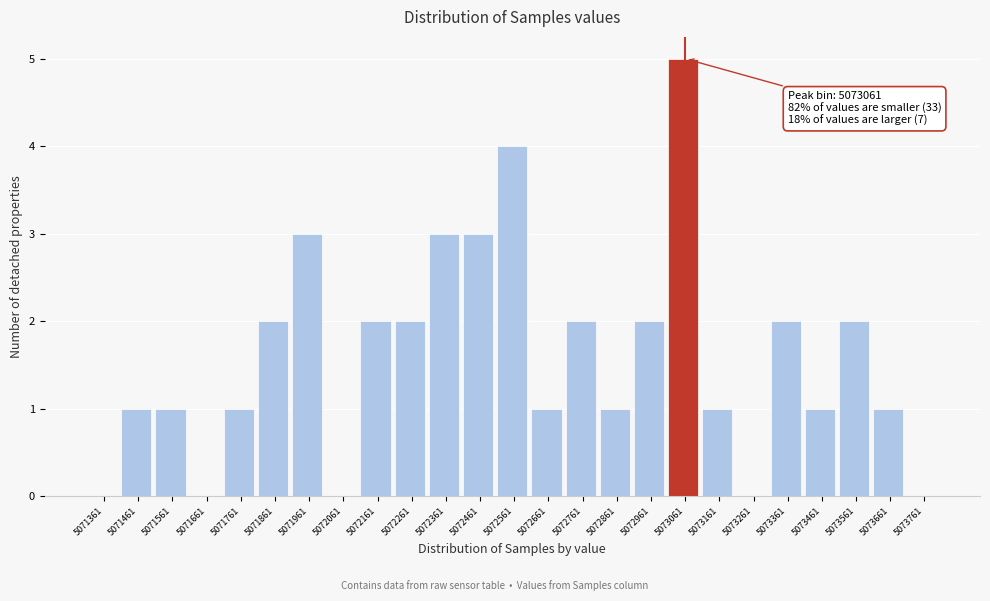

Which range on the x-axis has the tallest bar?

5073011 to 5073111